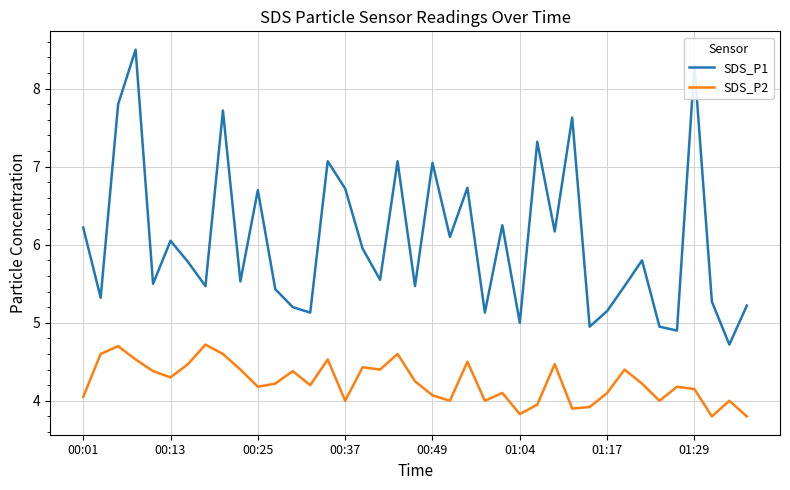

Which series has the largest total across all categories?

SDS_P1